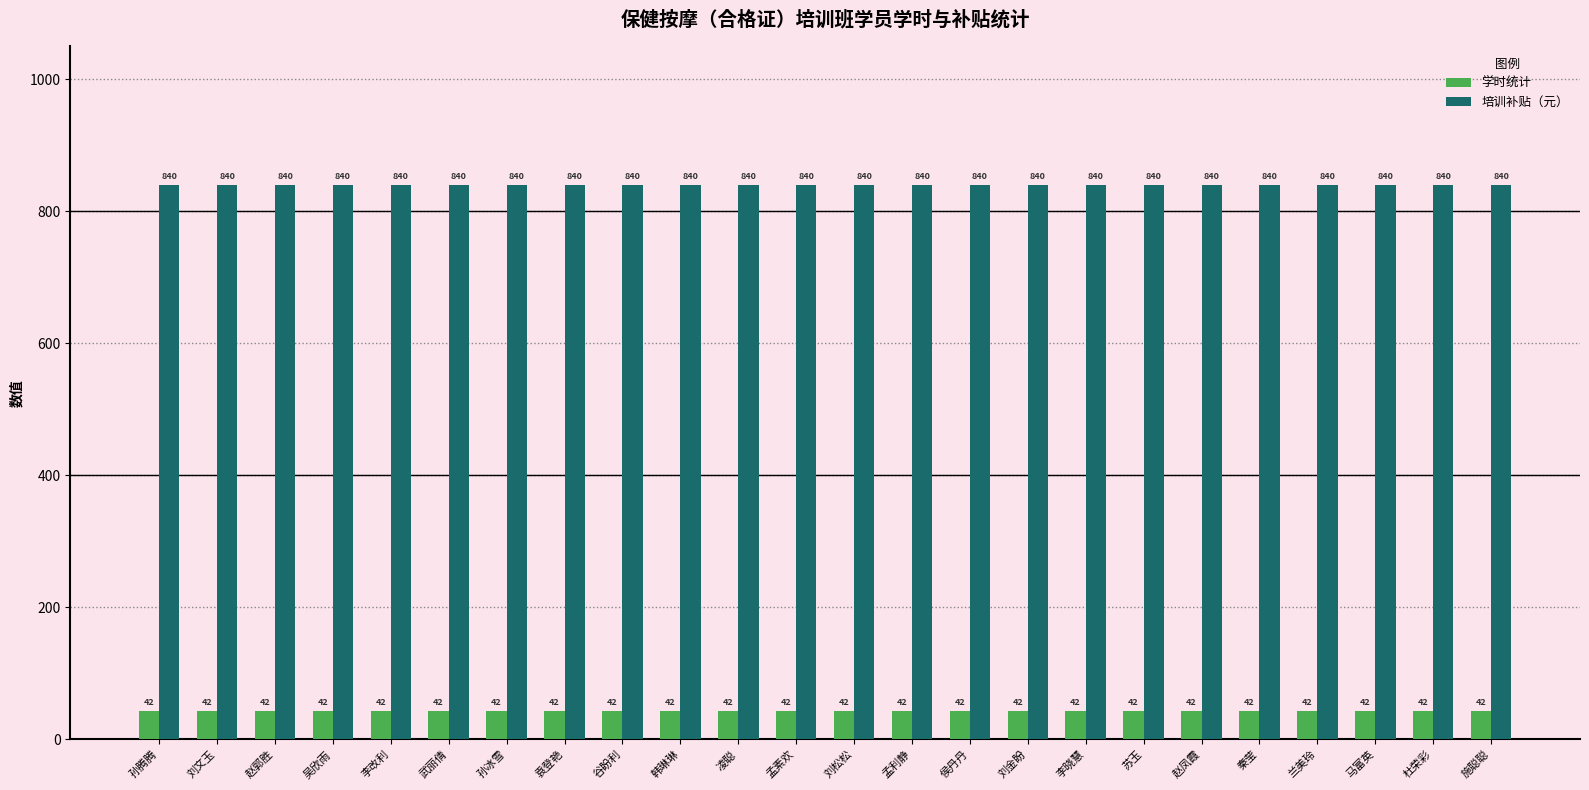

How many distinct data groups are displayed?

2